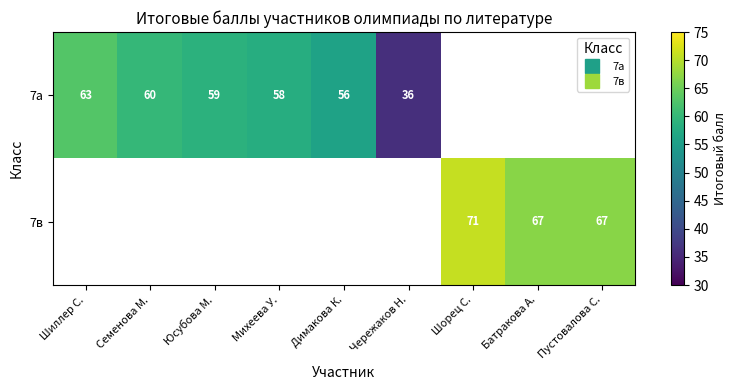

Rank the categories by 7а value from highest to lowest.

Шиллер С., Семенова М., Юсубова М., Михеева У., Димакова К., Чережаков Н., Шорец С., Батракова А., Пустовалова С.